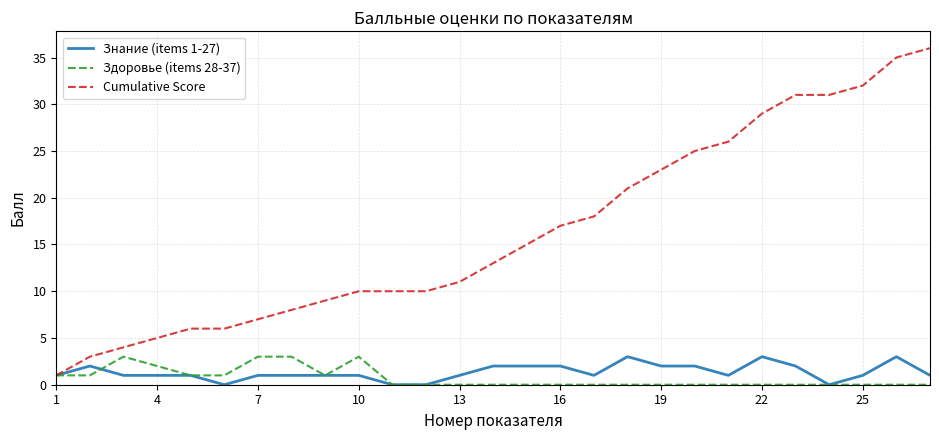

Which series has the largest range (max minus min)?

Cumulative Score